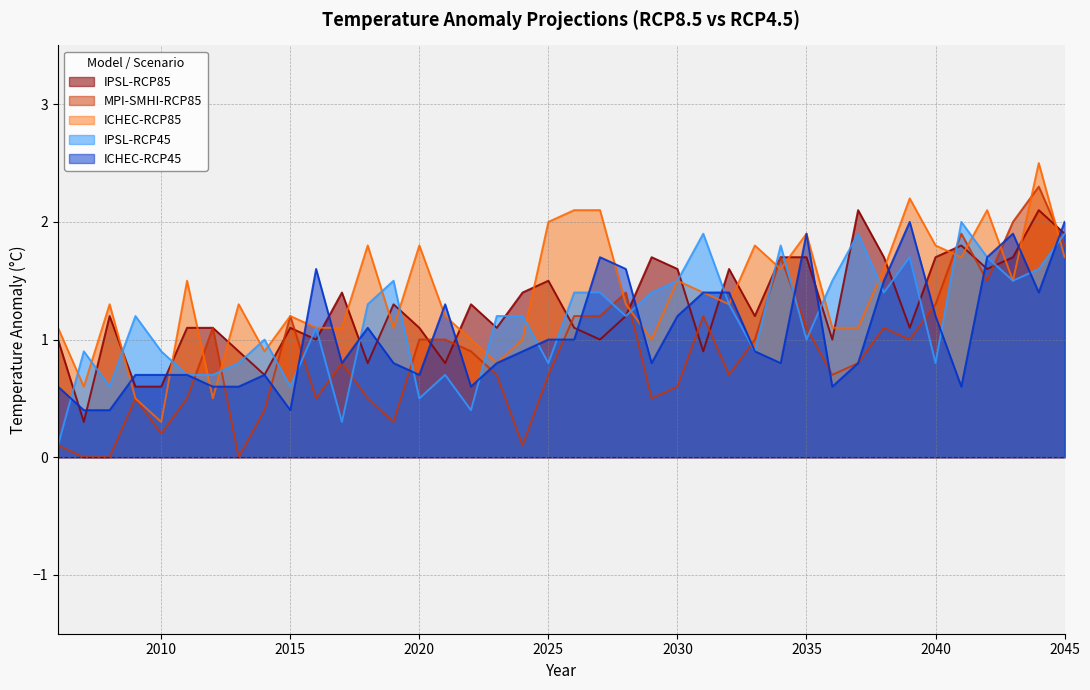

Read the IPSL-RCP45 value at 2010.

0.9